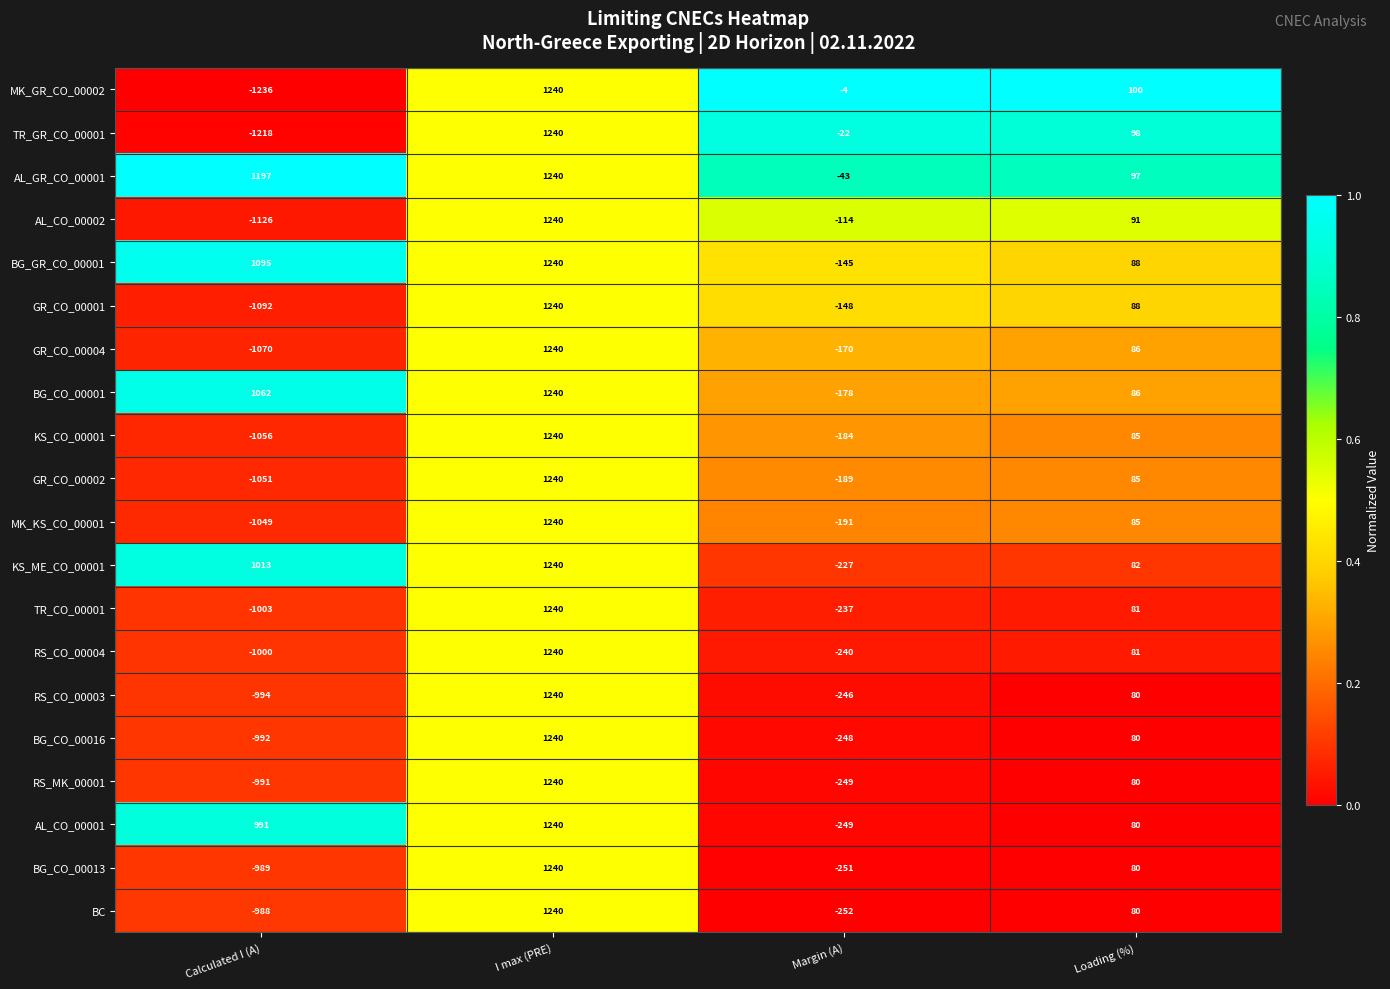

Is it true that BC equals 1240 at I max (PRE)?

True